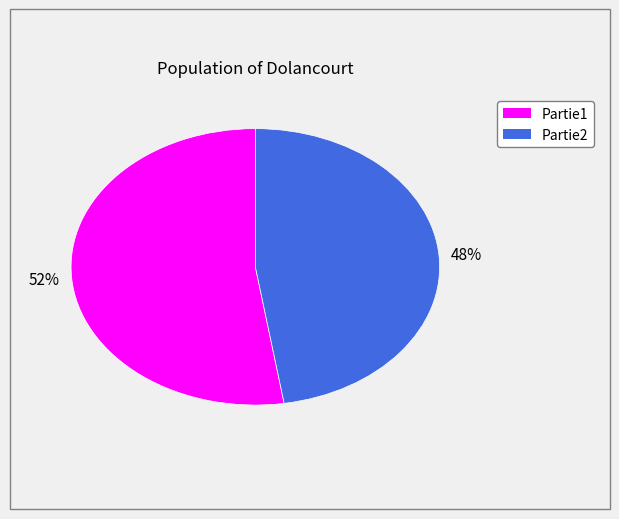

Which slice is the largest?

Partie1